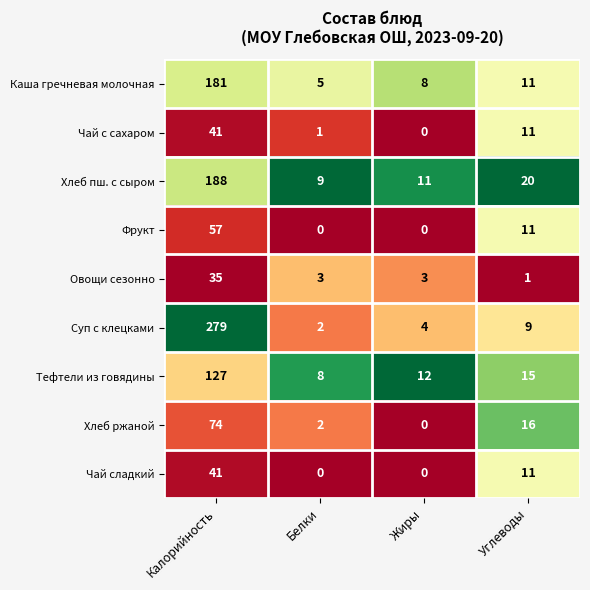

Is it true that Чай сладкий equals 0 at Жиры?

True